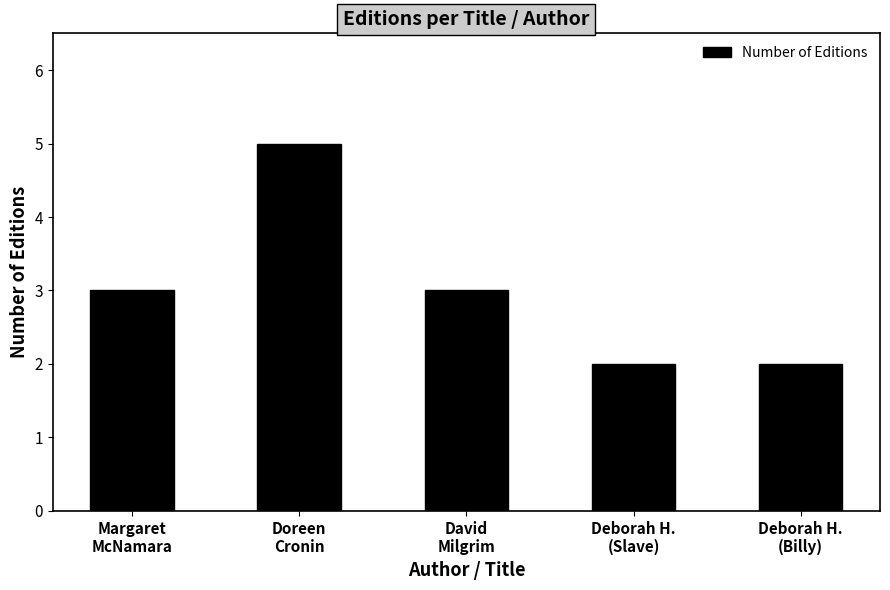

What is the greatest value displayed?

5